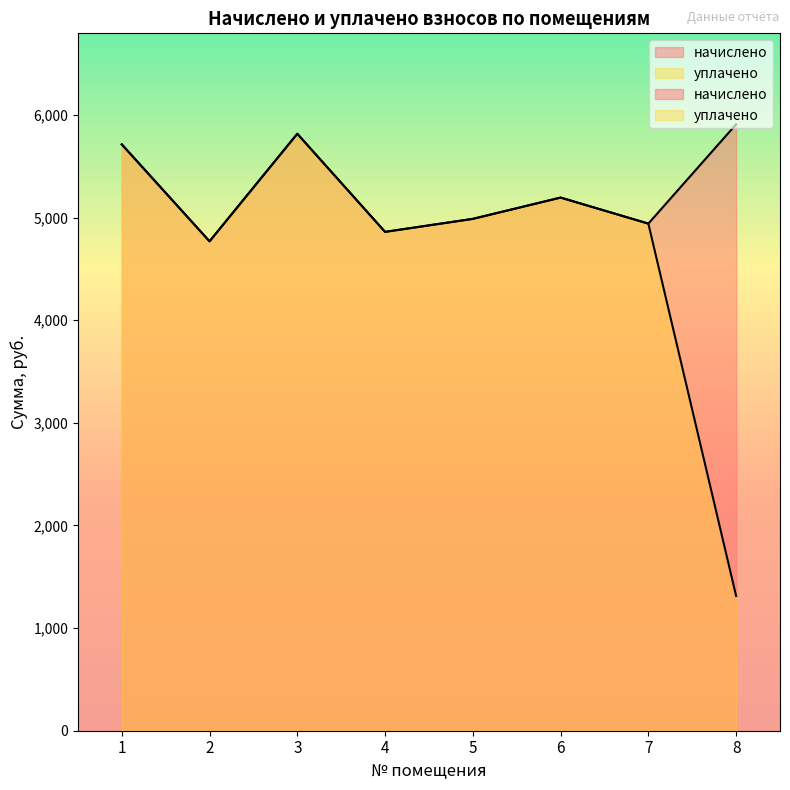

What is the difference between the уплачено values at 2 and 1?

944.8